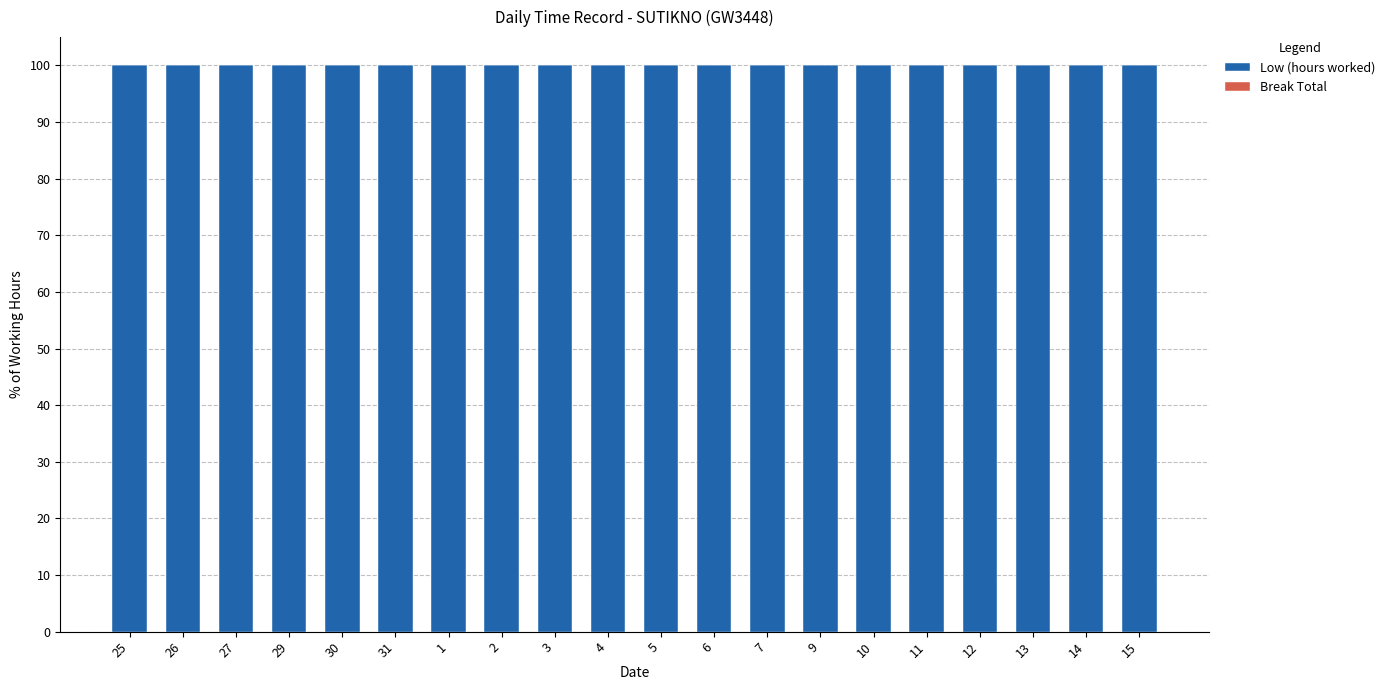

What is the label of the 12th bar from the right?

3